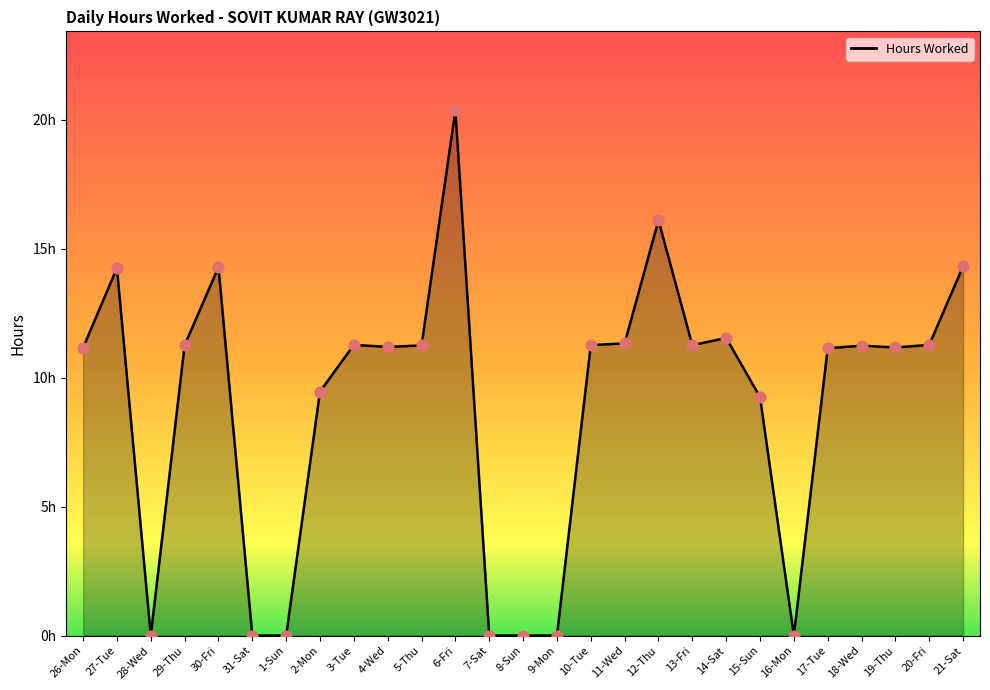

What is the change in value from 4-Wed to 16-Mon?

-11.2